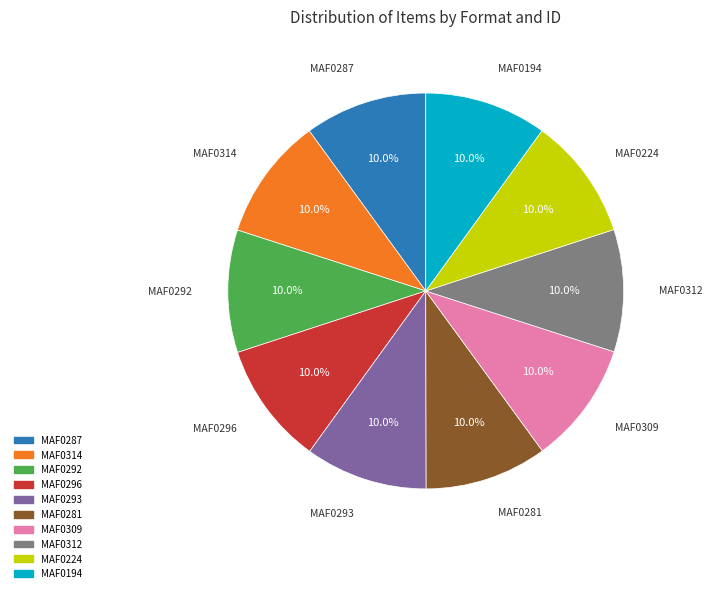

How many segments does this pie chart have?

10